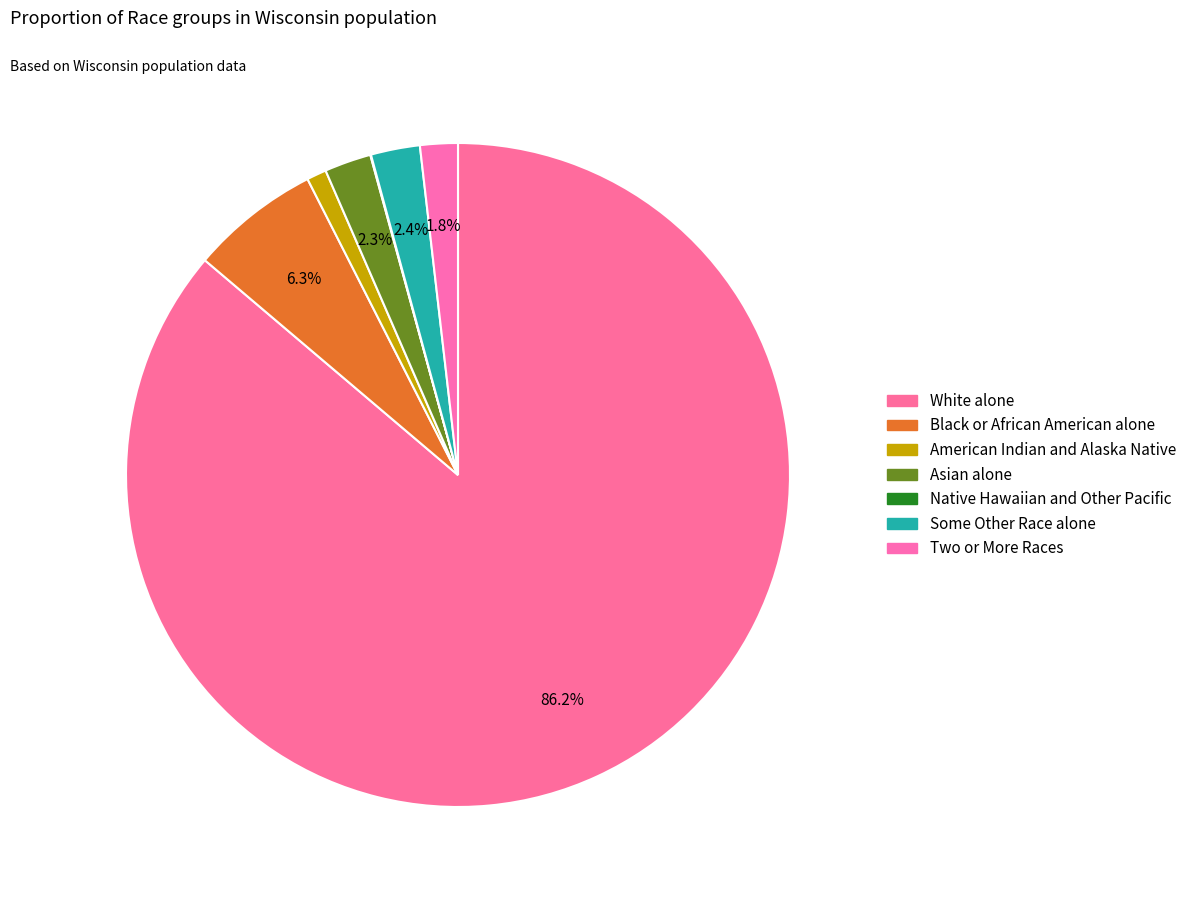

Is it true that White alone is 78% of the pie?

False